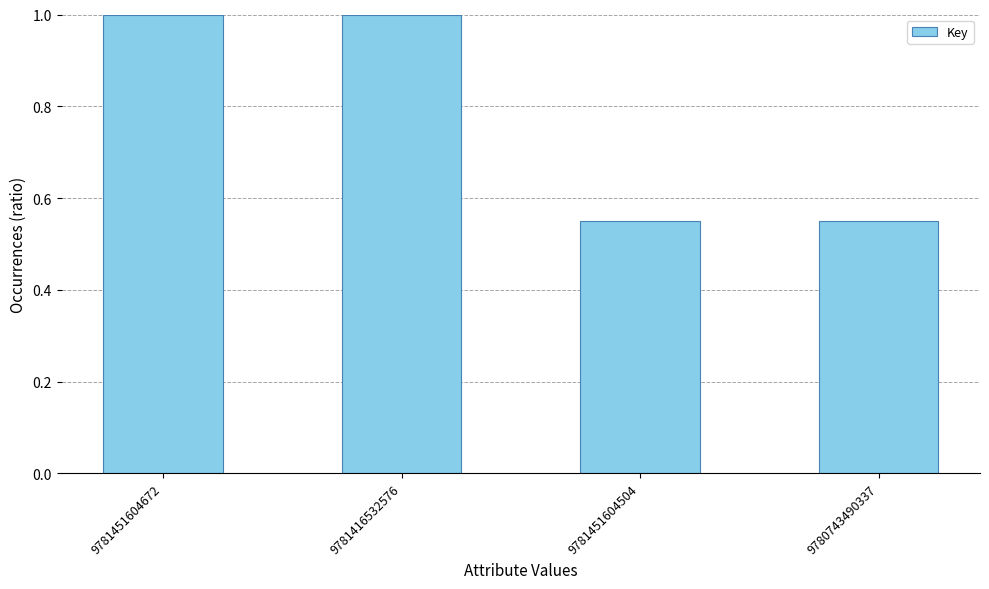

What is the maximum value shown in the chart?

1.0